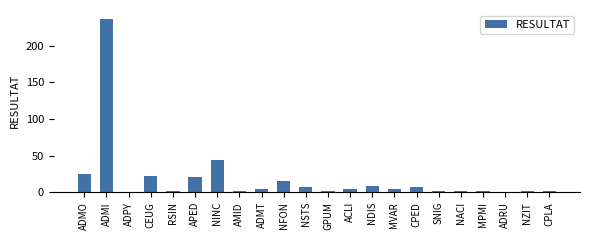

What is the ratio of the value at ADMI to the value at CPLA?

118.5